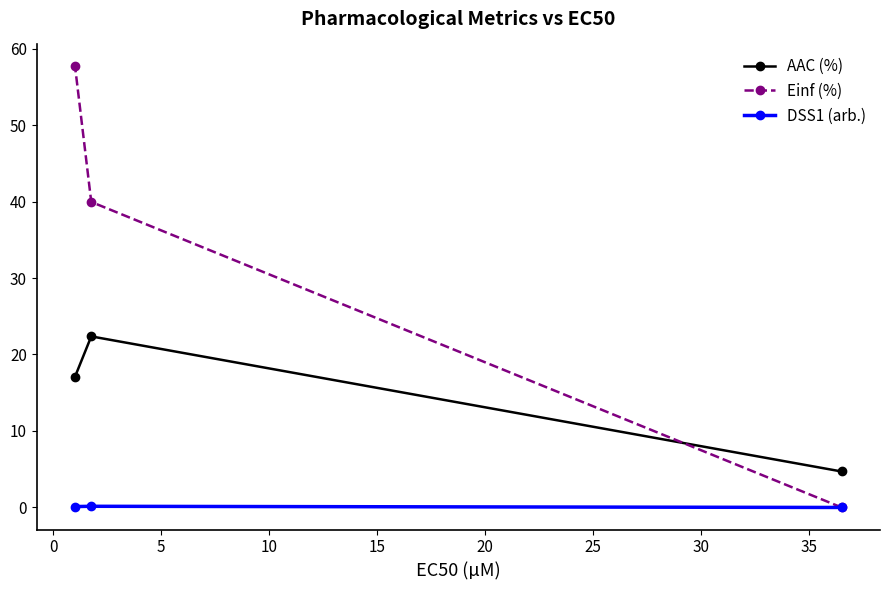

Which series has the largest total across all categories?

Einf (%)